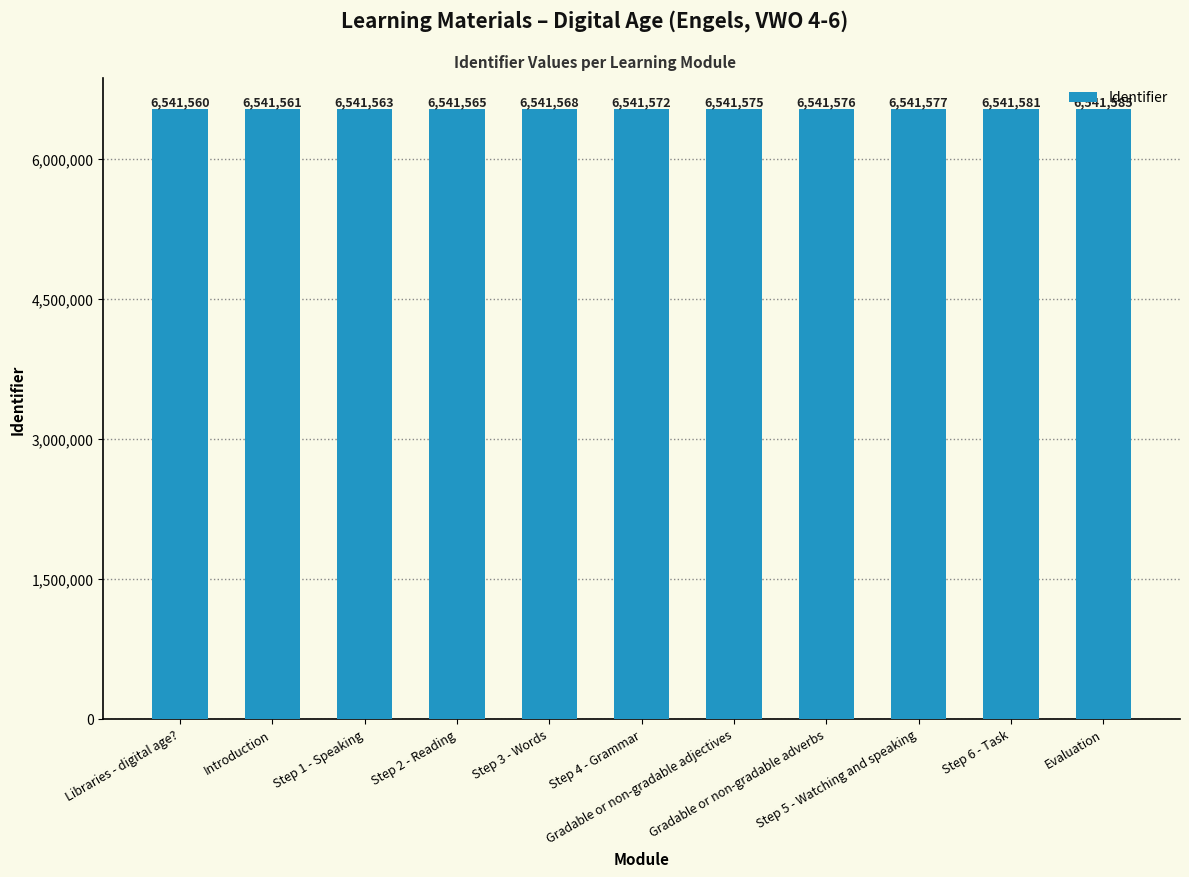

Reading left to right, list all the values displayed in this chart.

6541560	6541561	6541563	6541565	6541568	6541572	6541575	6541576	6541577	6541581	6541585